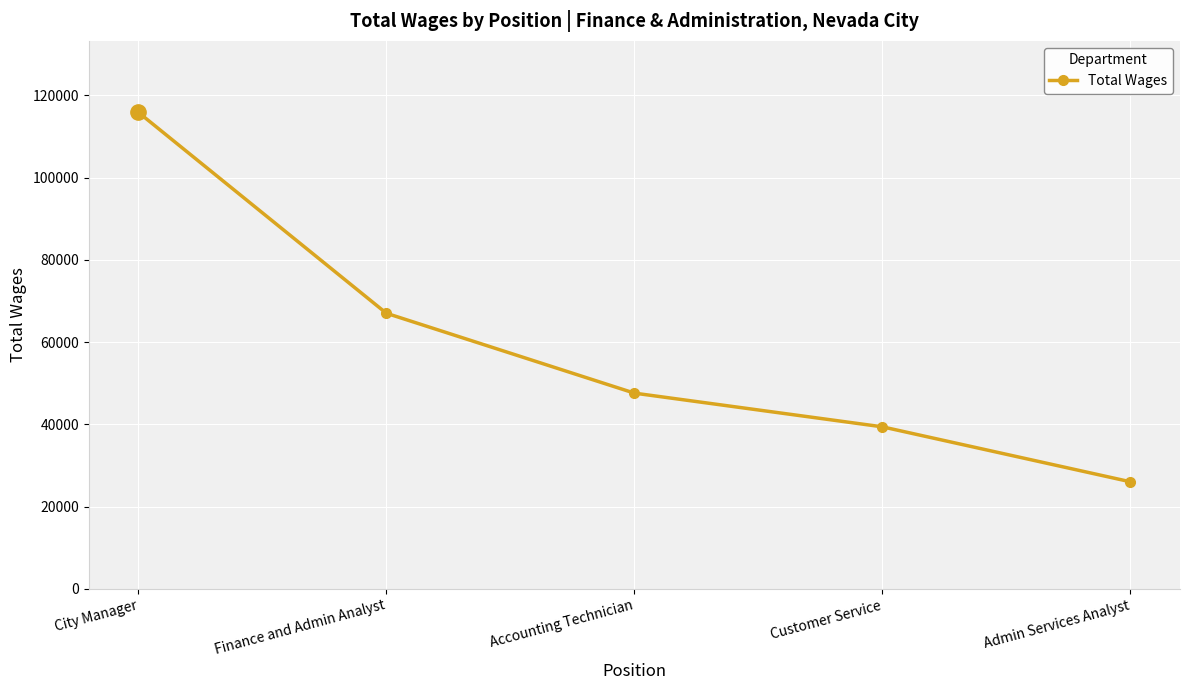

Which has a higher value, Customer Service or Admin Services Analyst?

Customer Service